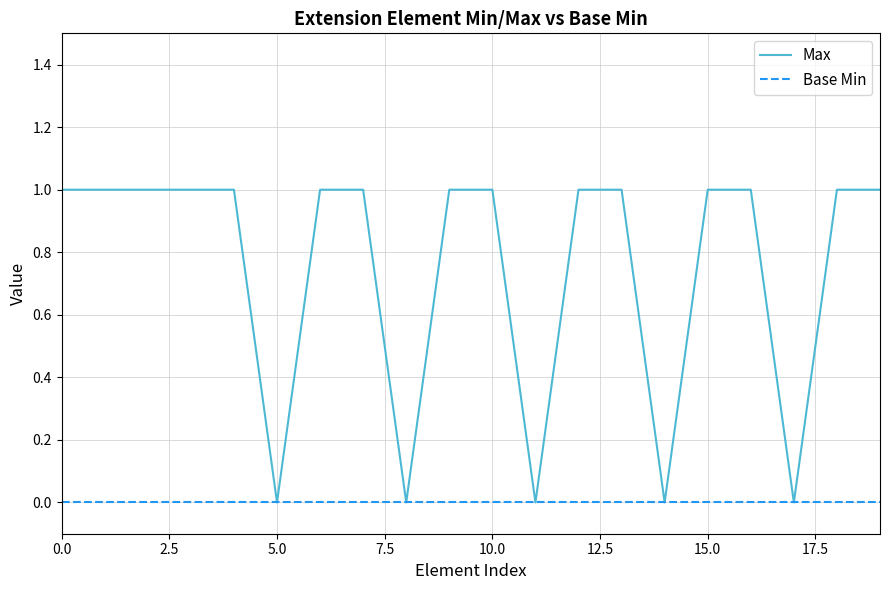

Does the chart display data point markers on the line(s)?

No